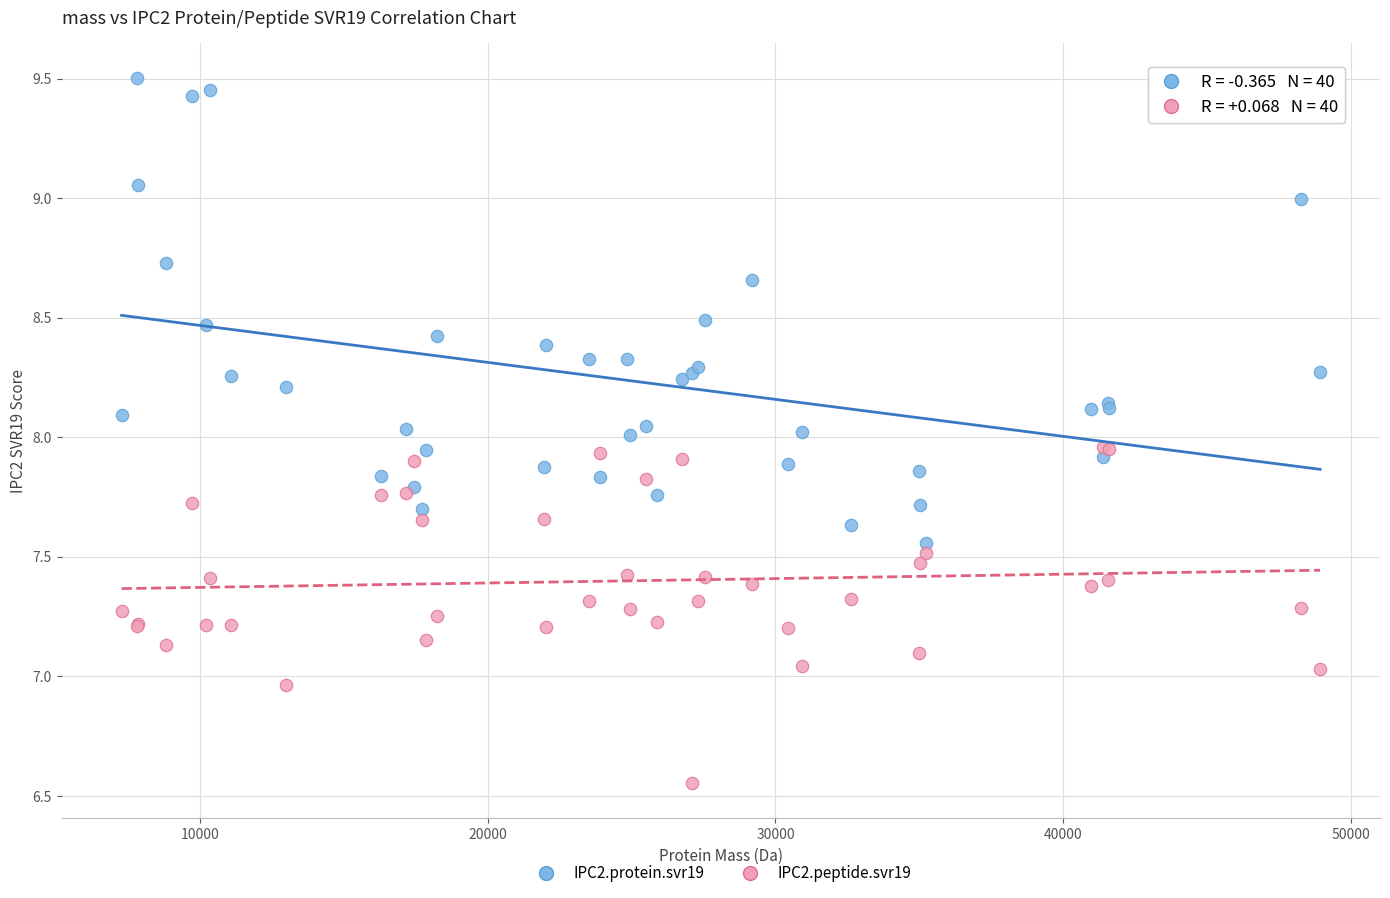

Which series reaches the minimum Y coordinate?

IPC2.peptide.svr19